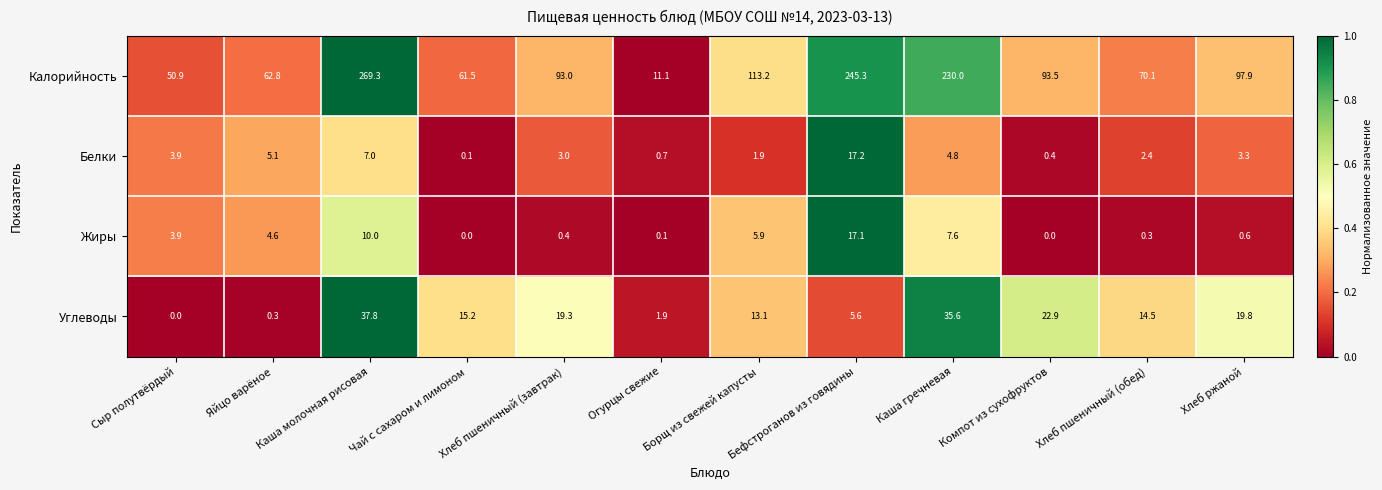

Rank the series at Бефстроганов из говядины from lowest to highest value.

Углеводы, Жиры, Белки, Калорийность